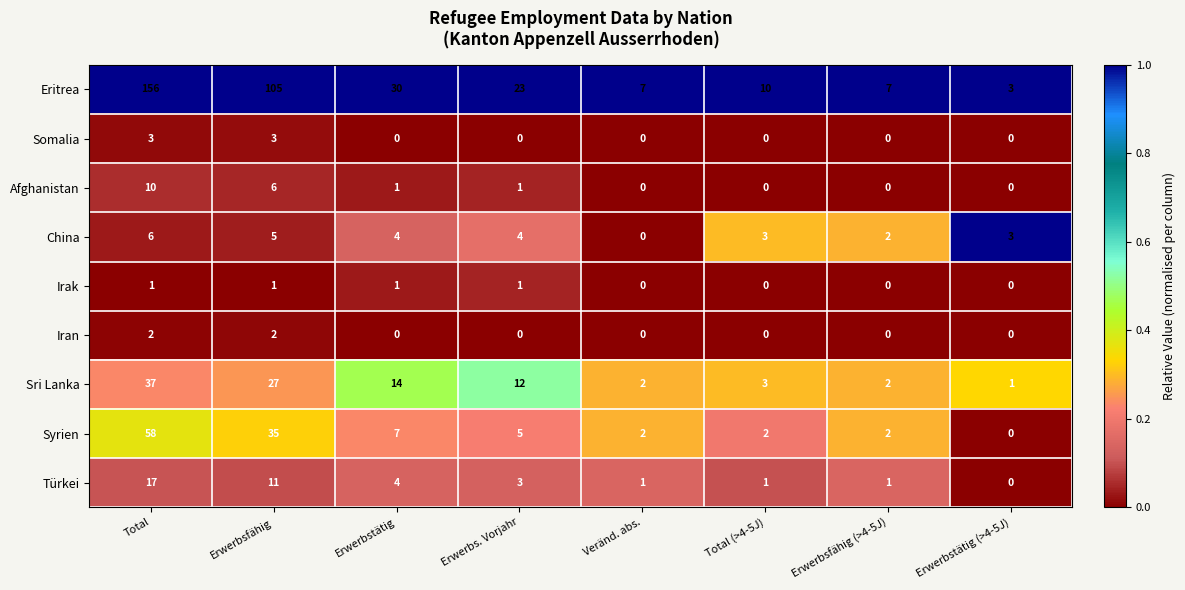

What is the approximate value of Eritrea at Total (>4-5J), to the nearest 10?

10